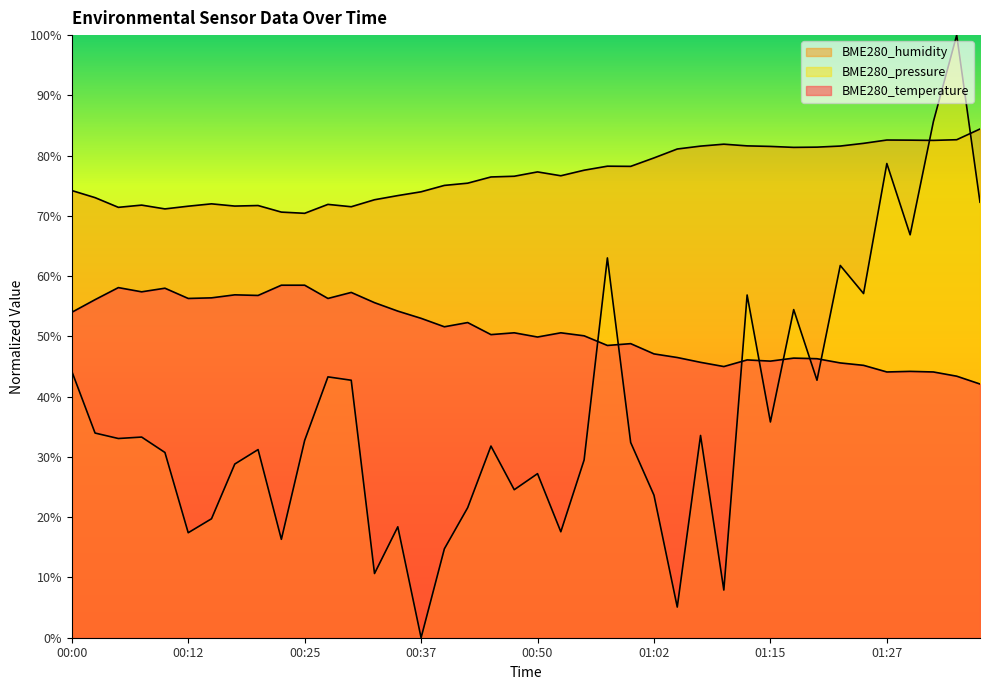

Reading left to right, transcribe all the data shown in this chart.

BME280_temperature: 54.0	56.1	58.1	57.4	58.0	56.3	56.4	56.9	56.8	58.5	58.5	56.3	57.3	55.6	54.2	53.0	51.6	52.3	50.3	50.6	49.9	50.6	50.1	48.5	48.8	47.1	46.5	45.7	45.0	46.1	45.9	46.4	46.3	45.6	45.2	44.1	44.2	44.1	43.4	42.1
BME280_humidity: 74.2	73.0	71.4	71.8	71.2	71.6	72.0	71.6	71.7	70.6	70.4	71.9	71.5	72.7	73.4	74.0	75.1	75.4	76.5	76.6	77.3	76.7	77.6	78.2	78.2	79.6	81.1	81.6	81.9	81.6	81.5	81.4	81.4	81.6	82.0	82.6	82.6	82.5	82.6	84.4
BME280_pressure: 44.2	34.0	33.1	33.3	30.7	17.4	19.7	28.8	31.2	16.3	32.7	43.3	42.7	10.7	18.4	0.0	14.8	21.6	31.8	24.6	27.2	17.6	29.5	63.0	32.4	23.7	5.1	33.6	7.9	56.9	35.8	54.4	42.7	61.8	57.1	78.7	66.9	85.7	100.0	72.3